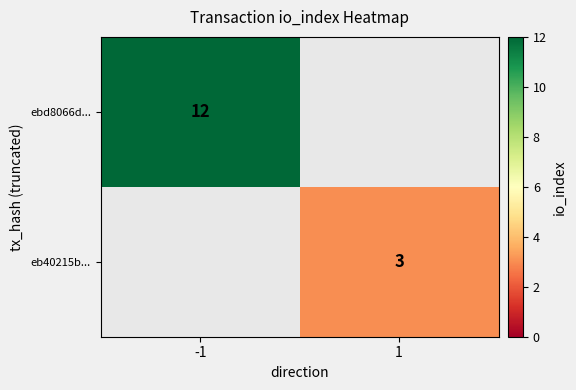

Is it true that ebd8066d... equals 12 at -1?

True